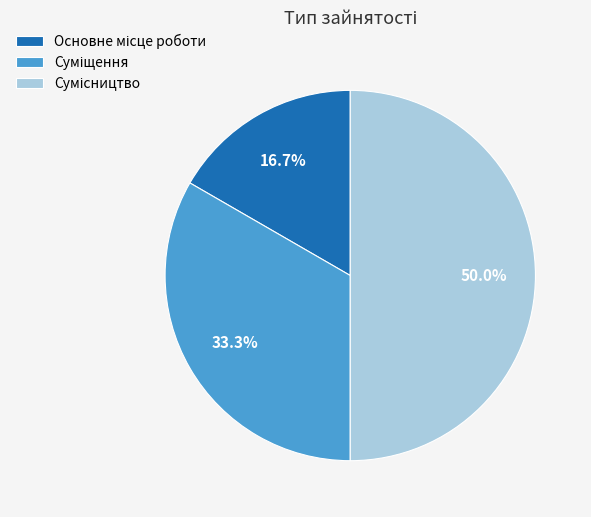

What percentage is the Сумісництво slice, to the nearest percent?

50%